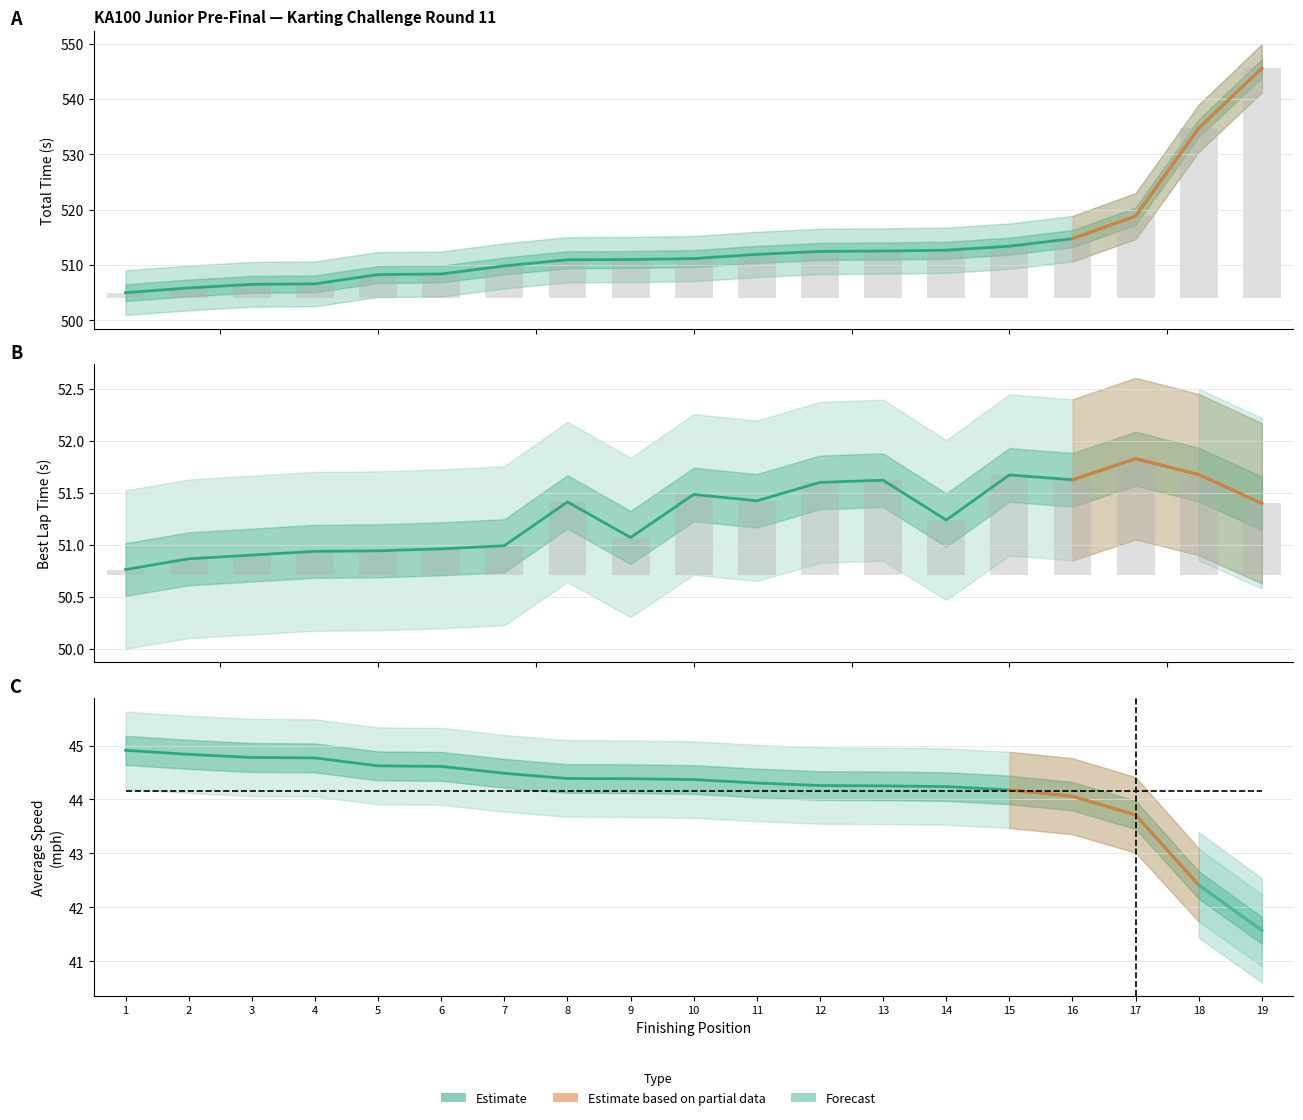

What is the minimum value shown in the chart?

50.8